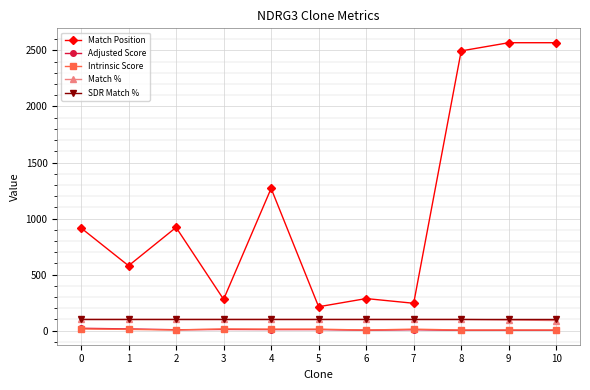

The value of Match Position at 6 is 171.8. True or false?

False